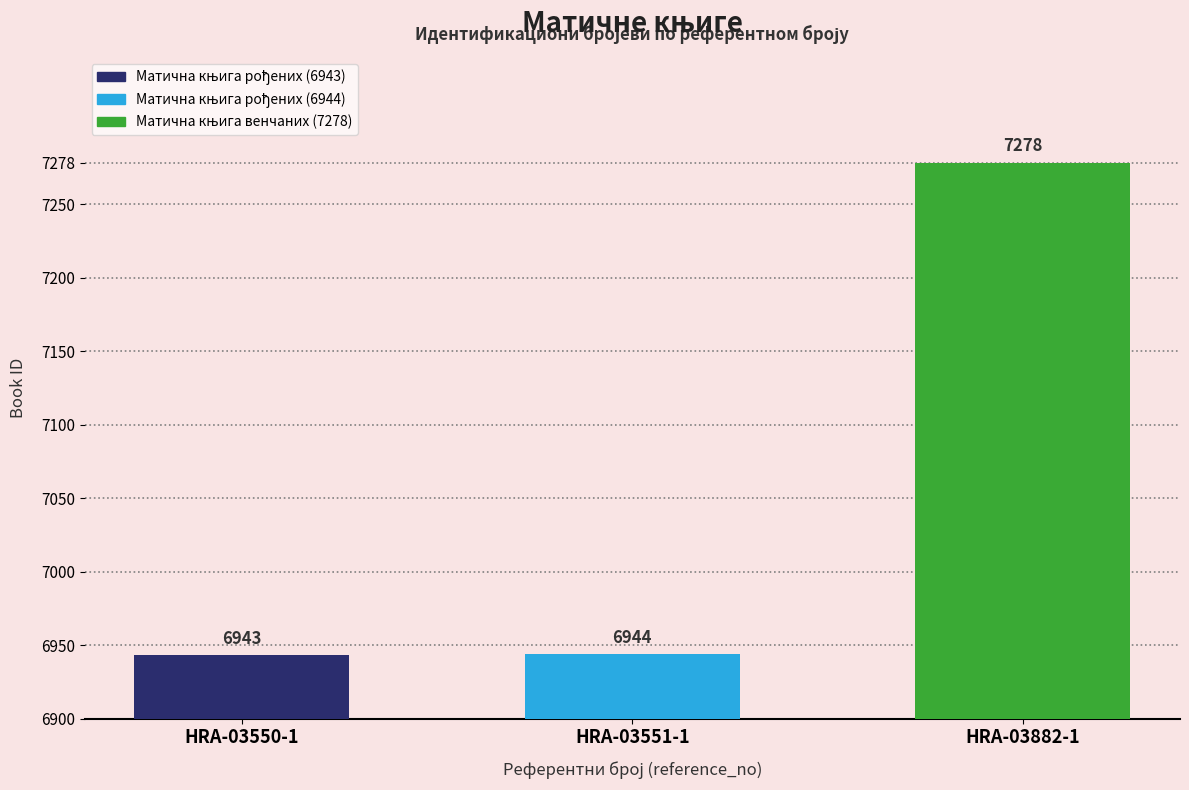

List the labels in order of value, largest first.

HRA-03882-1, HRA-03551-1, HRA-03550-1